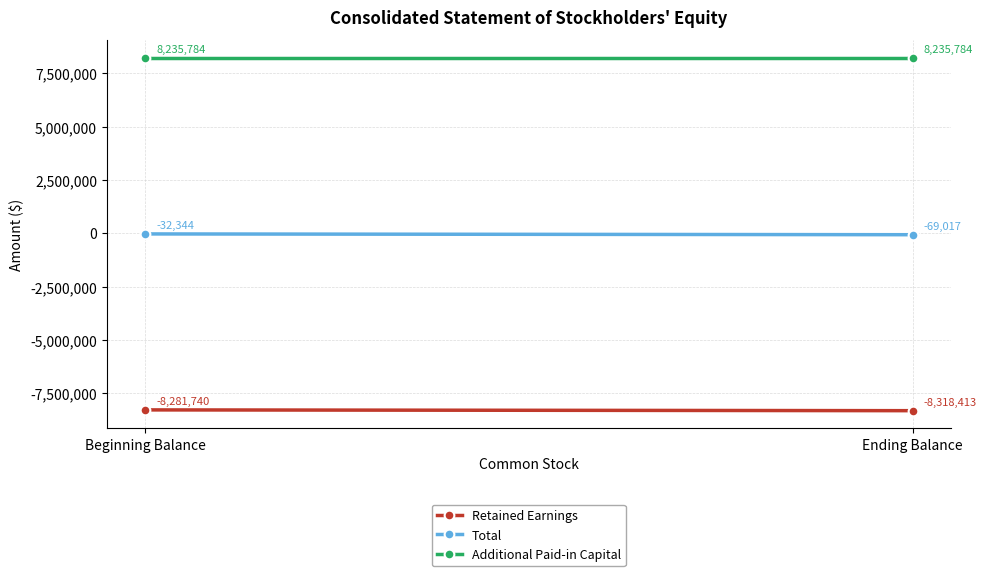

How many distinct data groups are displayed?

3